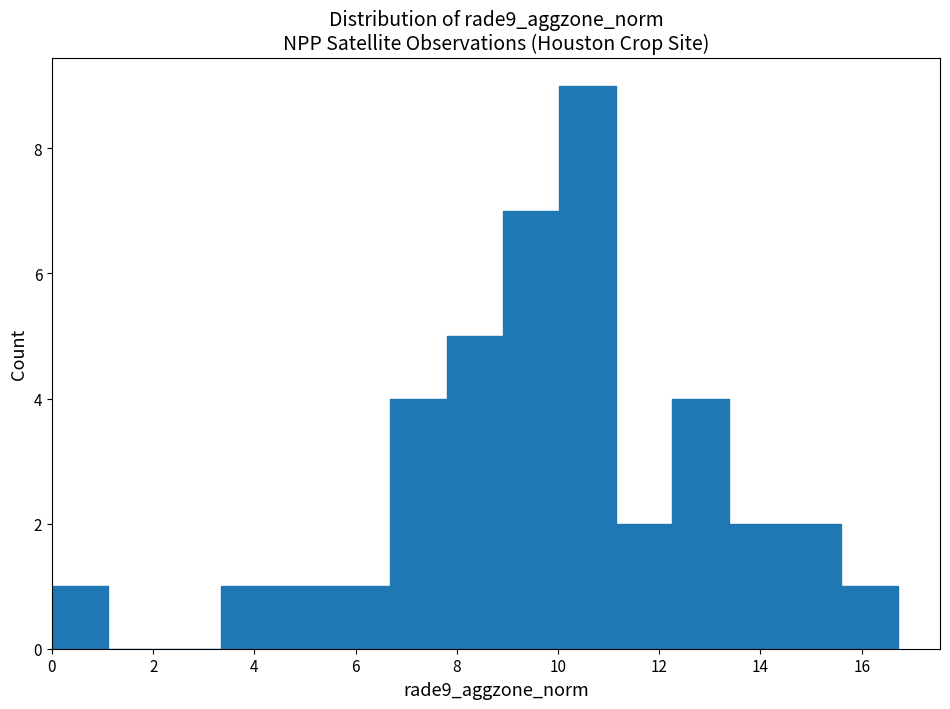

Reading left to right, list every bar in this chart as the range it spans on the x-axis followed by its height. Neither the bar edges nor the heights are printed on the chart, so give them approximately, as read against the axes.

0.0 to 1.2: 1
1.2 to 2.2: 0
2.2 to 3.4: 0
3.4 to 4.4: 1
4.4 to 5.6: 1
5.6 to 6.6: 1
6.6 to 7.8: 4
7.8 to 9.0: 5
9.0 to 10.0: 7
10.0 to 11.2: 9
11.2 to 12.2: 2
12.2 to 13.4: 4
13.4 to 14.4: 2
14.4 to 15.6: 2
15.6 to 16.8: 1